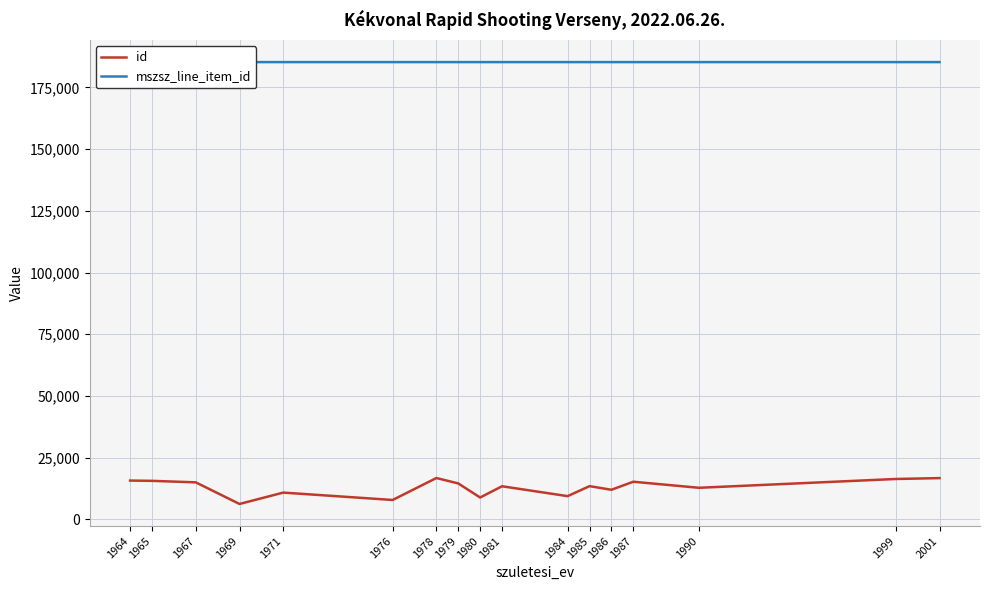

What is the difference between the id values at 1984 and 1985?

4051